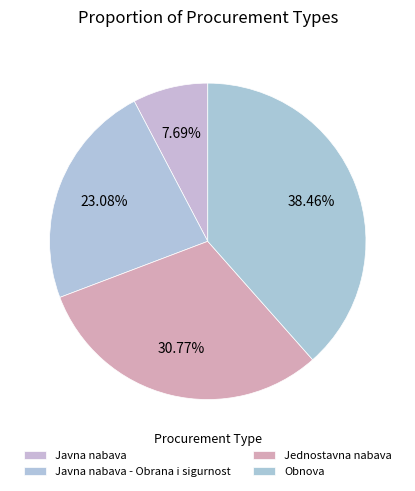

What percentage is the Jednostavna nabava slice, to the nearest percent?

31%